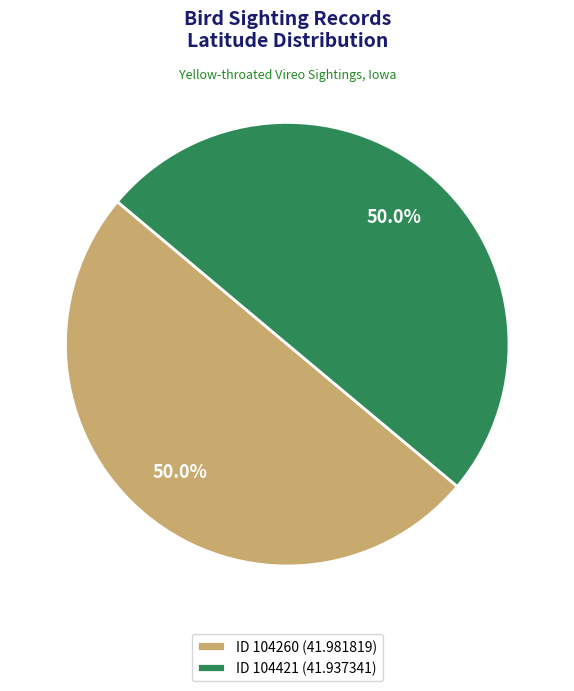

What is the ratio of the value at ID 104421 (41.937341) to the value at ID 104260 (41.981819)?

1.0